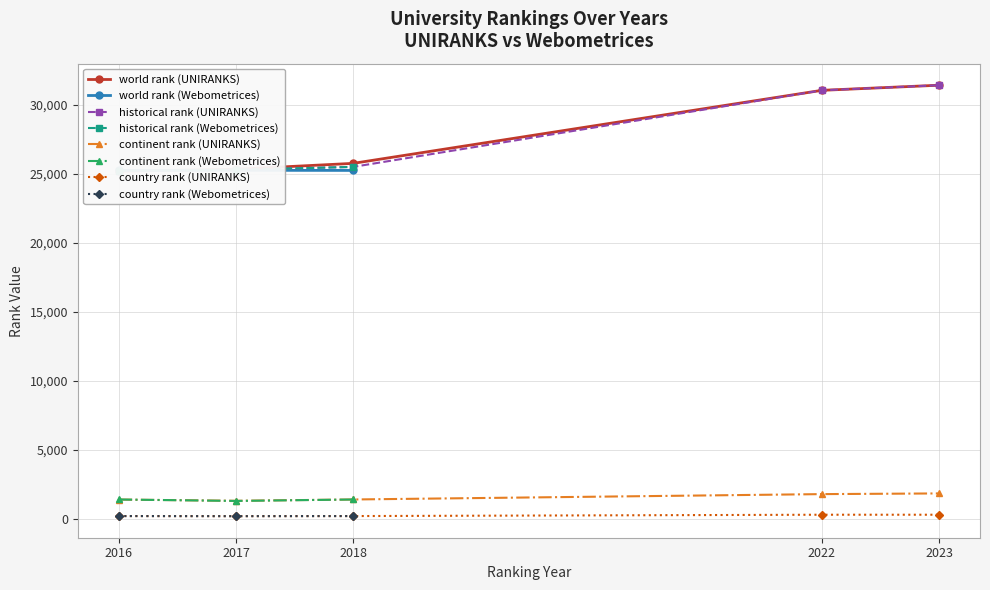

The continent rank (UNIRANKS) series shows 1398 at 2018. True or false?

True